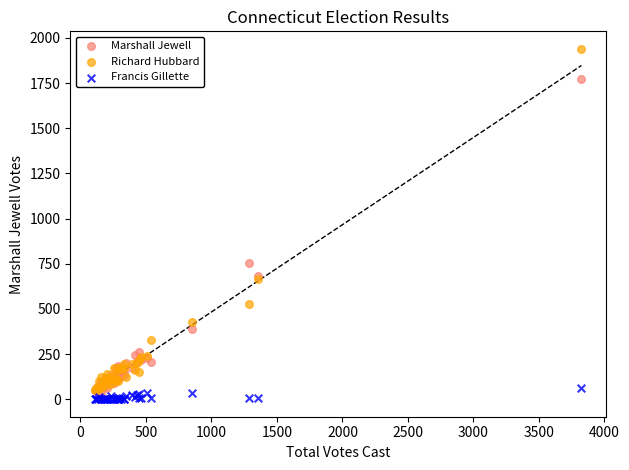

What are all the series names shown in the legend?

Marshall Jewell, Richard Hubbard, Francis Gillette